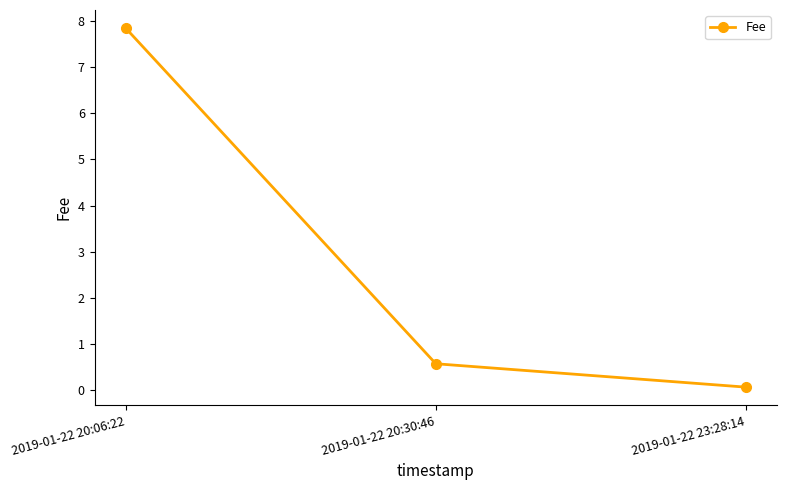

Reading left to right, transcribe all the data shown in this chart.

7.8	0.6	0.1